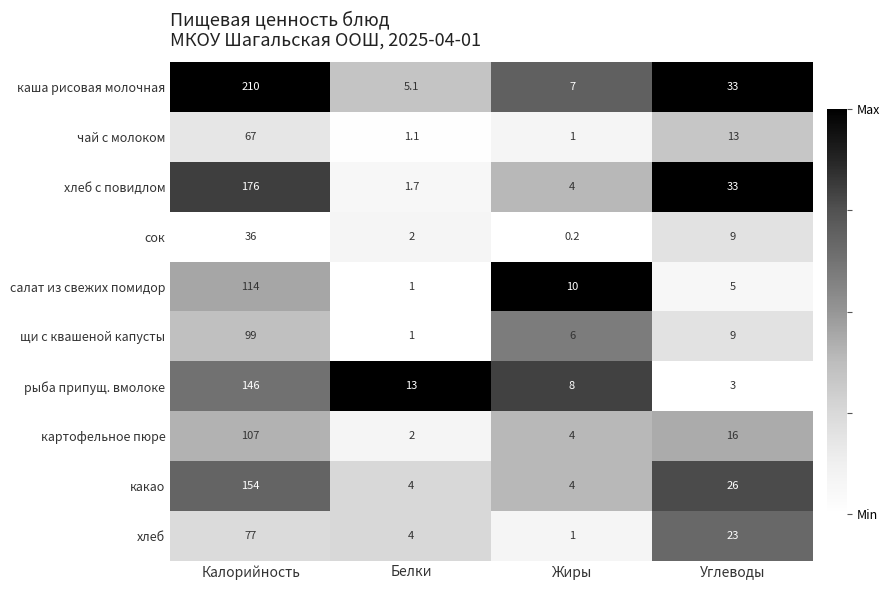

Rank the series by their maximum value, from lowest to highest.

сок, чай с молоком, хлеб, щи с квашеной капусты, картофельное пюре, салат из свежих помидор, рыба припущ. вмолоке, какао, хлеб с повидлом, каша рисовая молочная